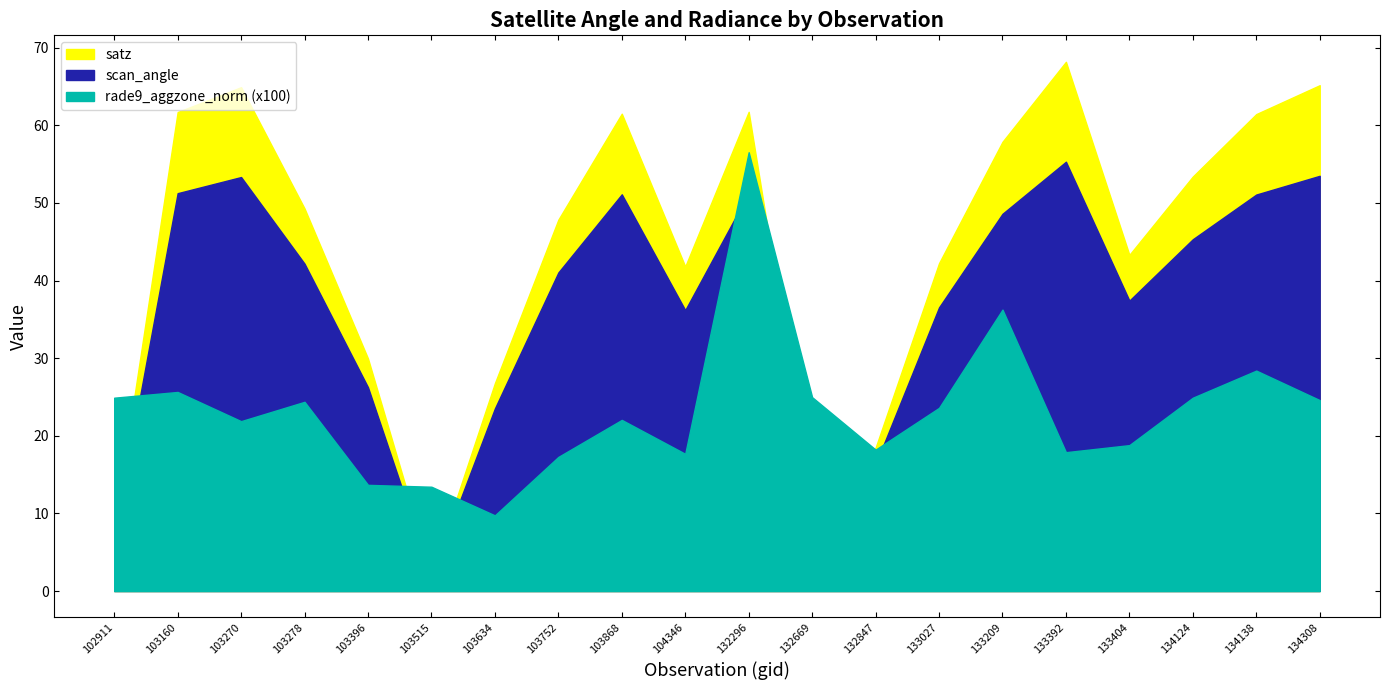

Does the chart have visible grid lines?

No